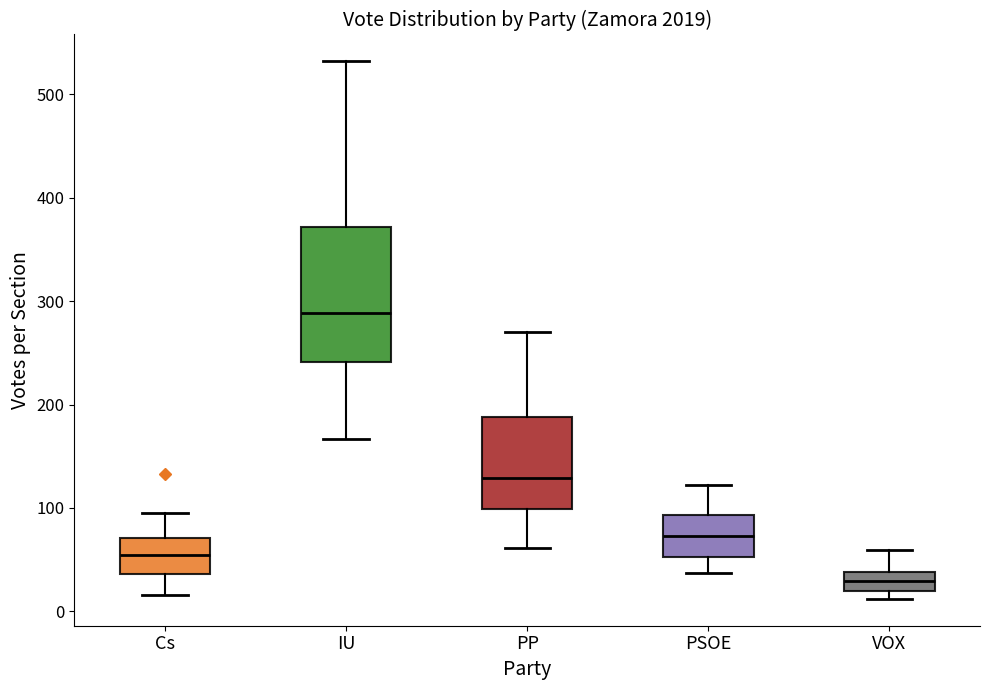

Which box has the lowest median line?

VOX